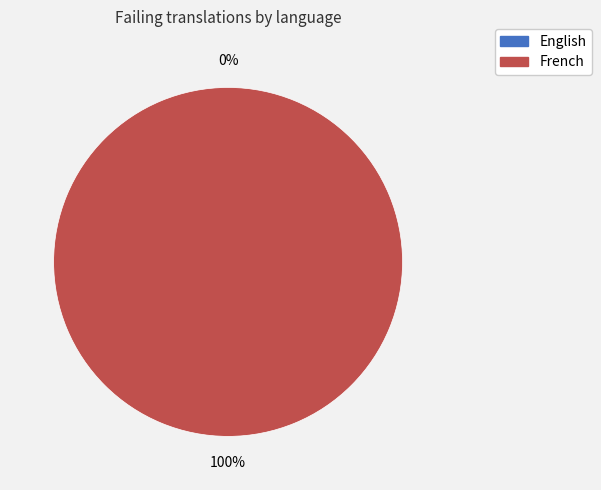

How many segments does this pie chart have?

2